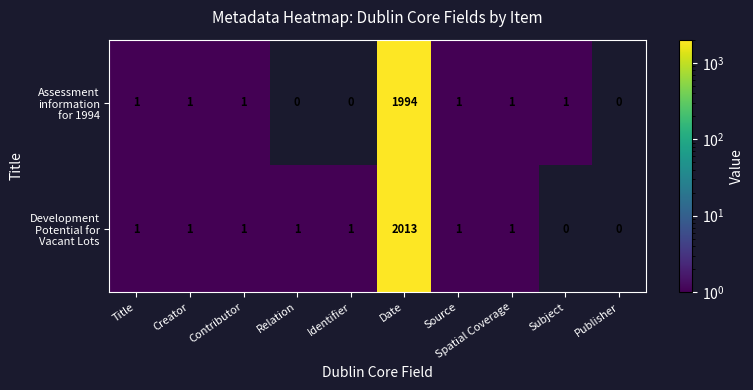

What is the maximum value shown in the chart?

2013